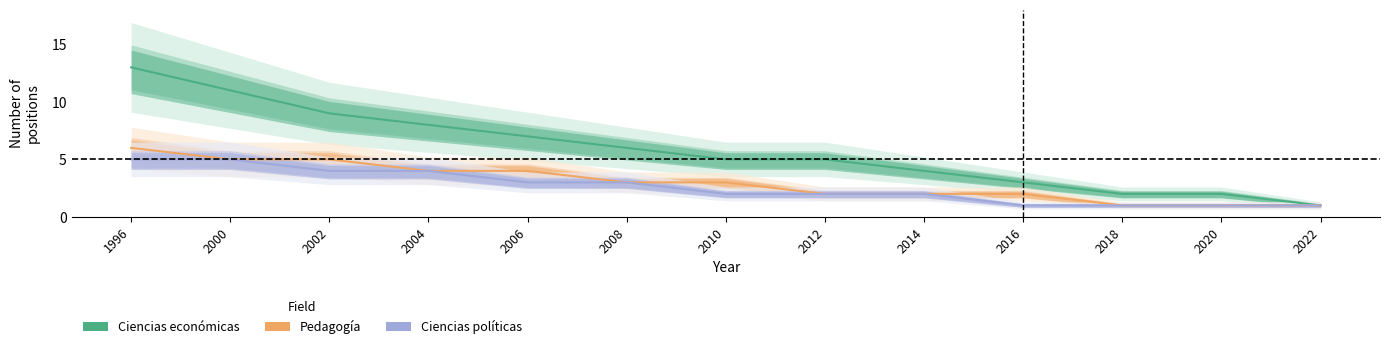

Is it true that Pedagogía equals 2 at 2020?

False